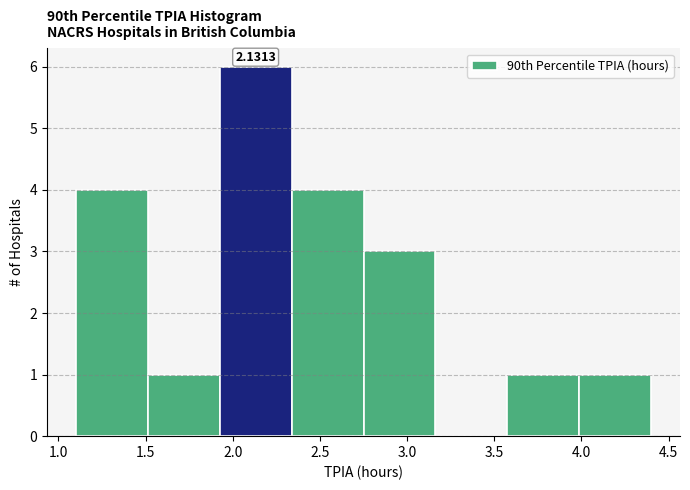

Over which range of the x-axis is the bar tallest?

1.95 to 2.35